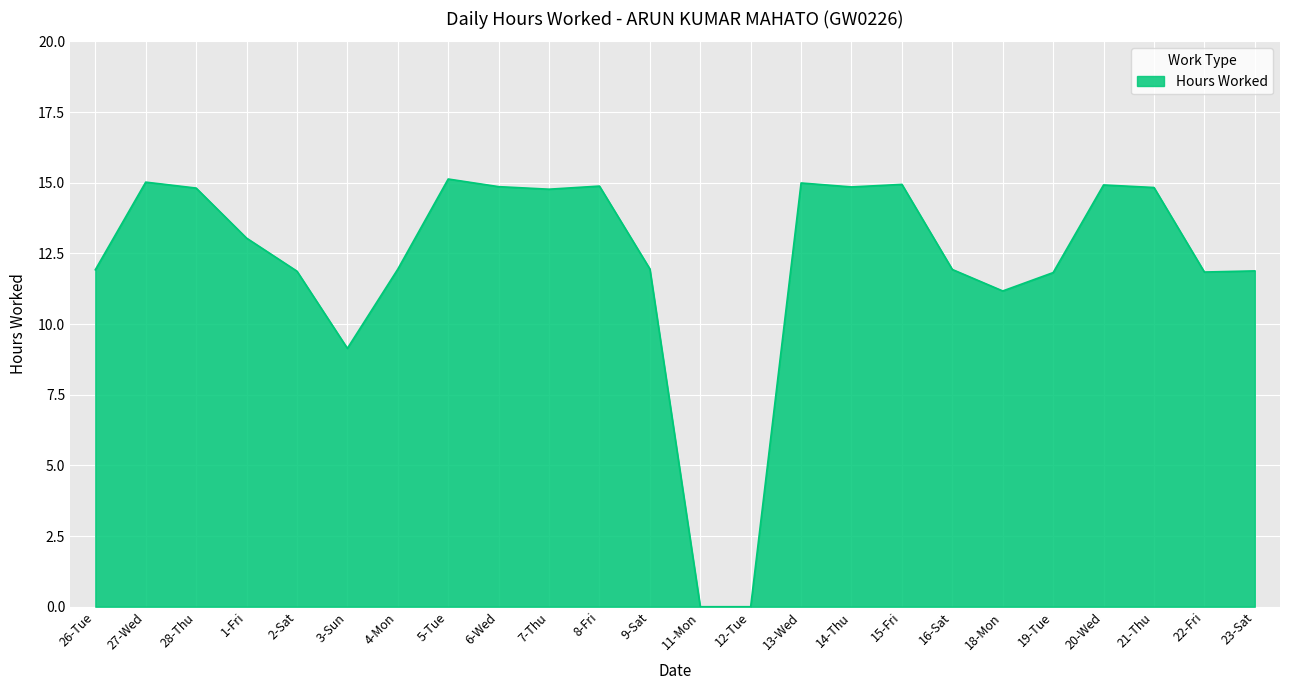

Approximately how many times larger is the value at 23-Sat compared to 14-Thu?

0.8